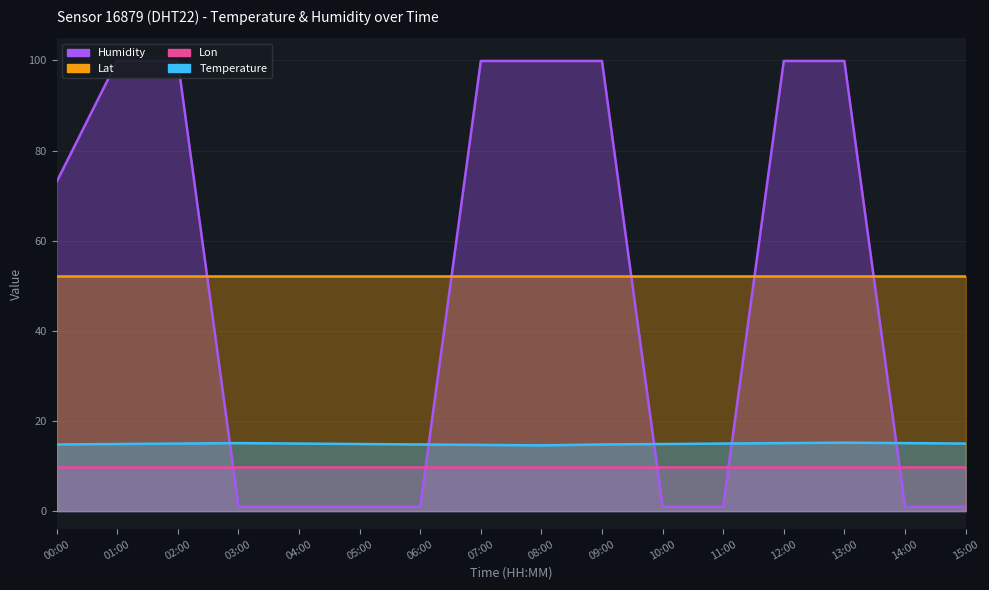

What is the spread (max minus min) of values at 14:00?

14.1